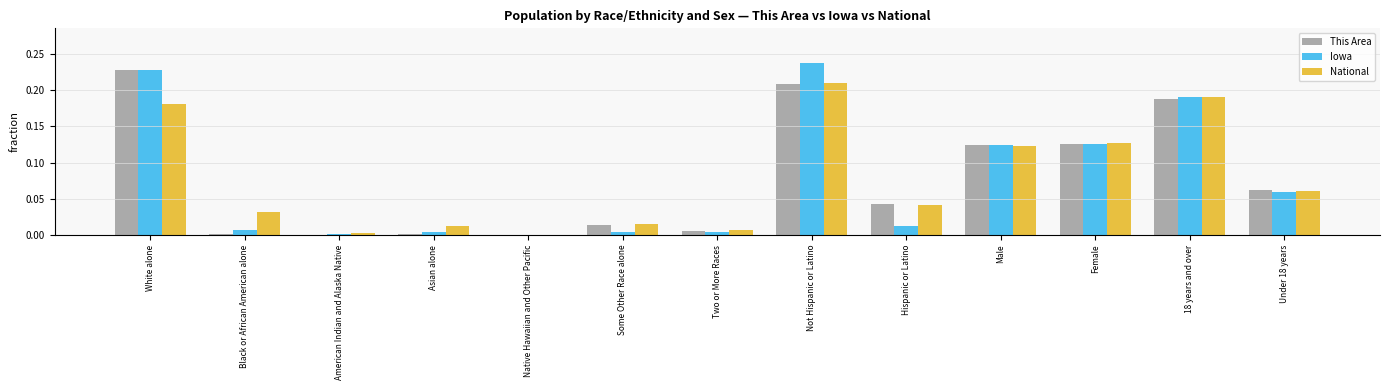

The value of National at 18 years and over is 0.1. True or false?

False